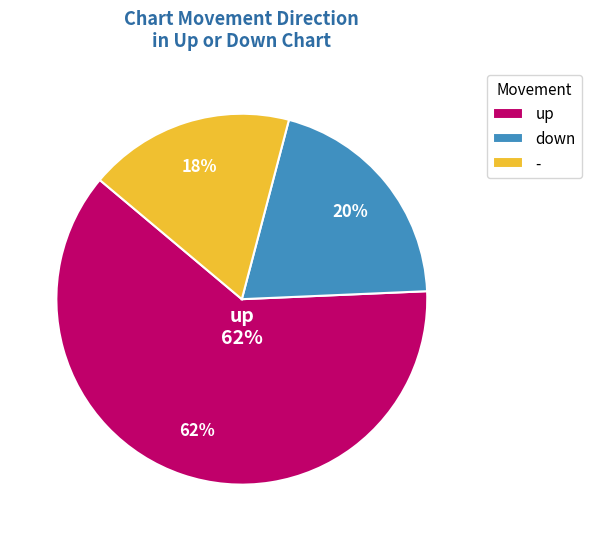

Combined, do - and down account for over 50%?

No